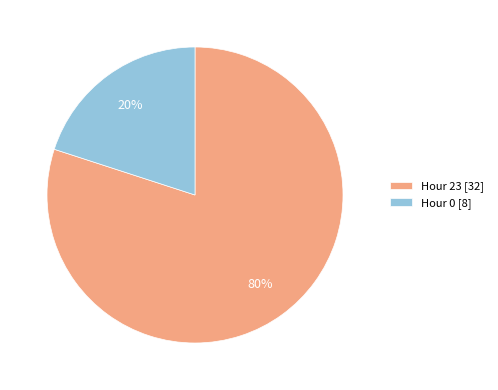

Which has a higher value, Hour 23 [32] or Hour 0 [8]?

Hour 23 [32]